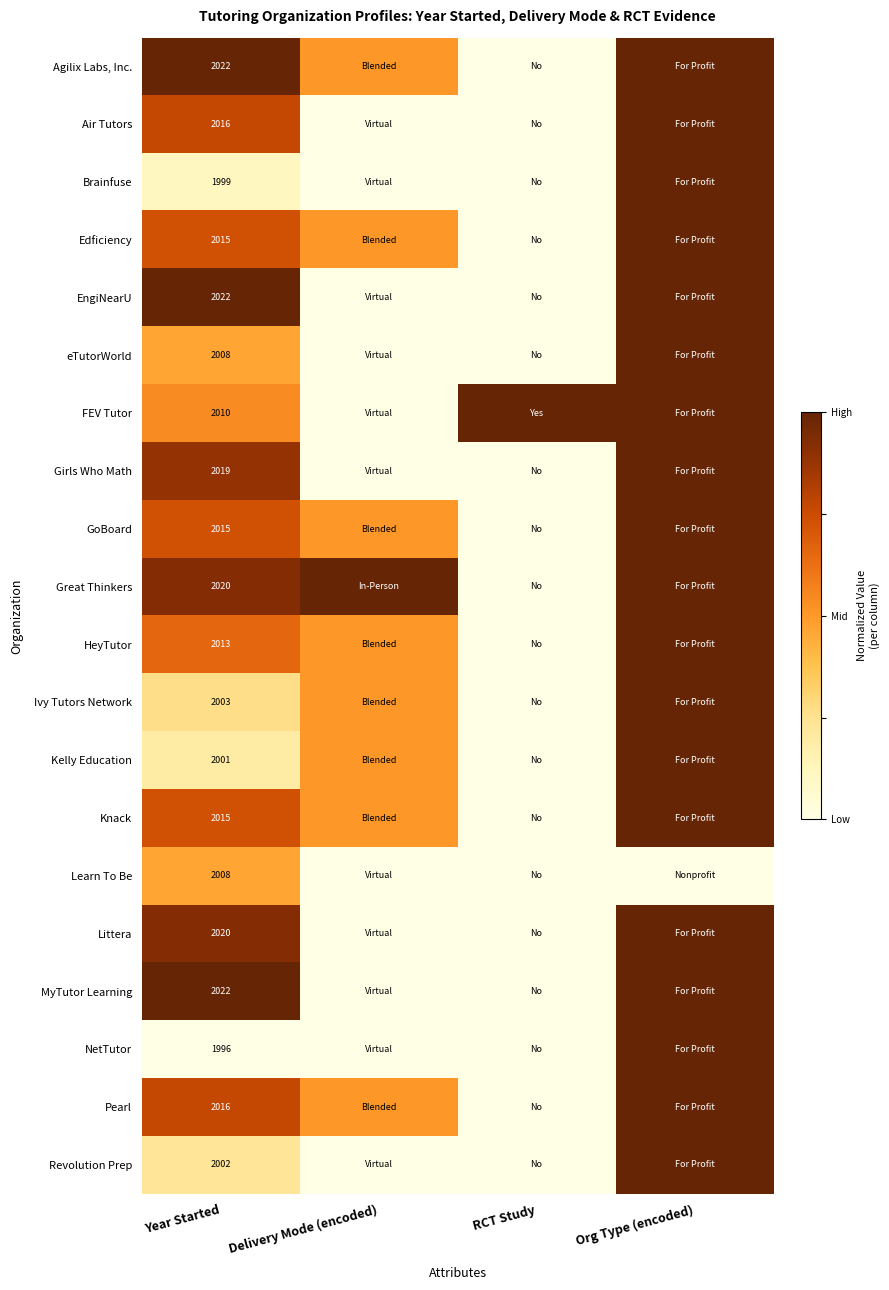

True or false: Great Thinkers has a value of 2020.0 at Year Started.

True